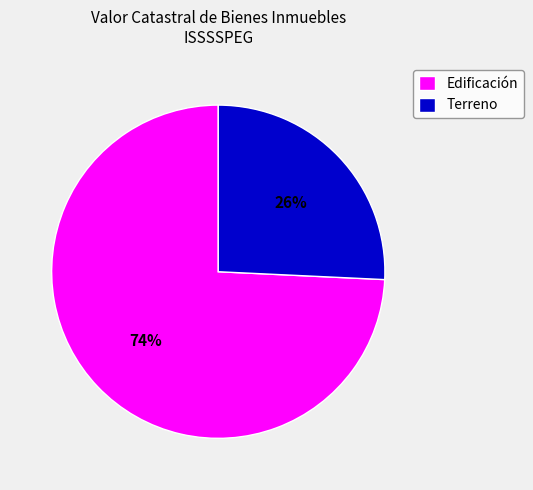

To the nearest percent, what is the average slice percentage?

50%